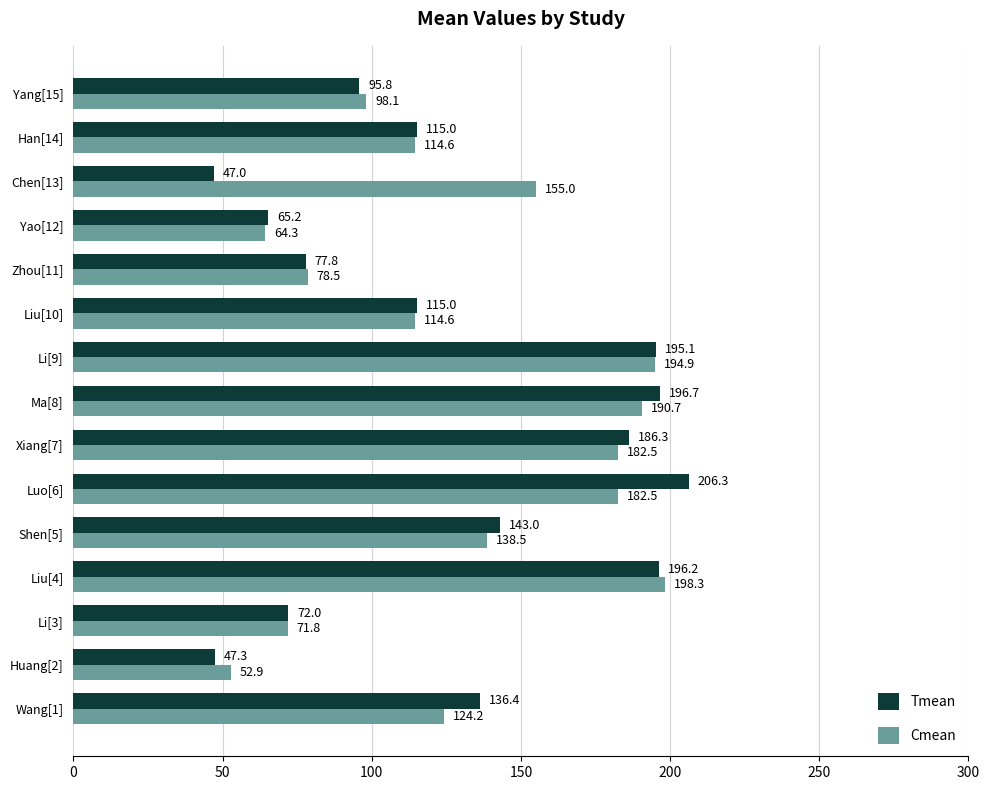

What is the maximum value shown in the chart?

206.3